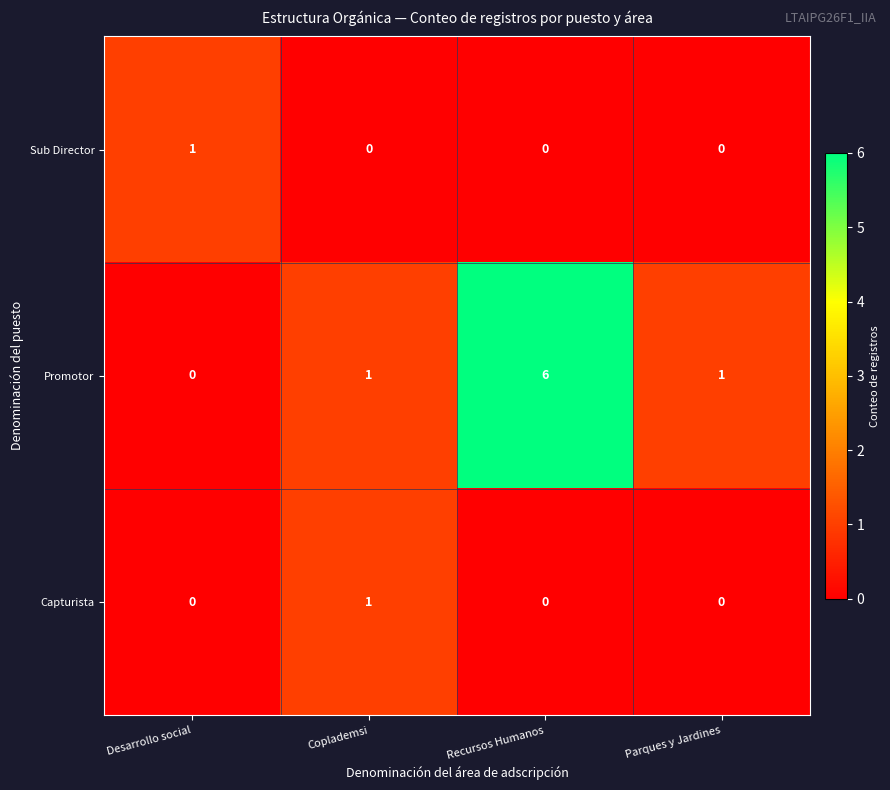

What is the difference between the highest and lowest values at Coplademsi?

1